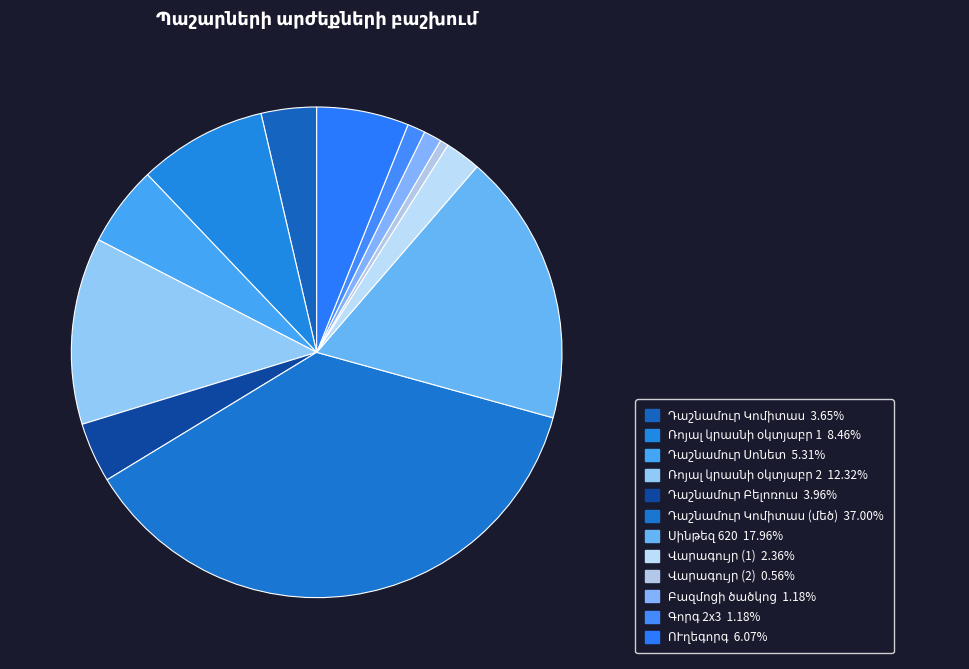

How many segments does this pie chart have?

12